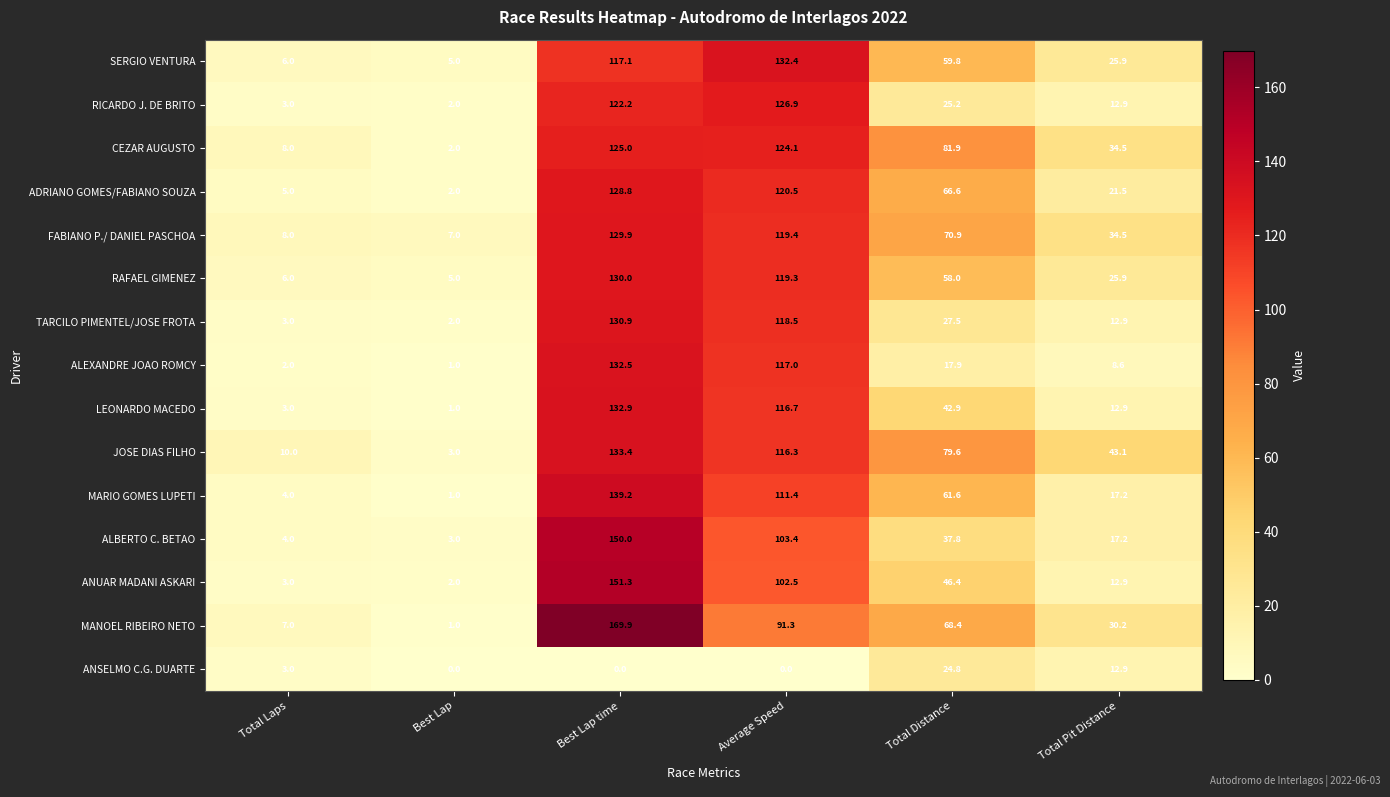

What is the average value of the MARIO GOMES LUPETI series?

55.7